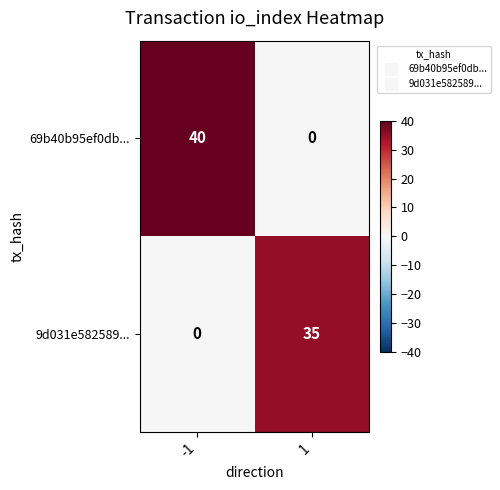

What is the sum of all 69b40b95ef0db... values?

40